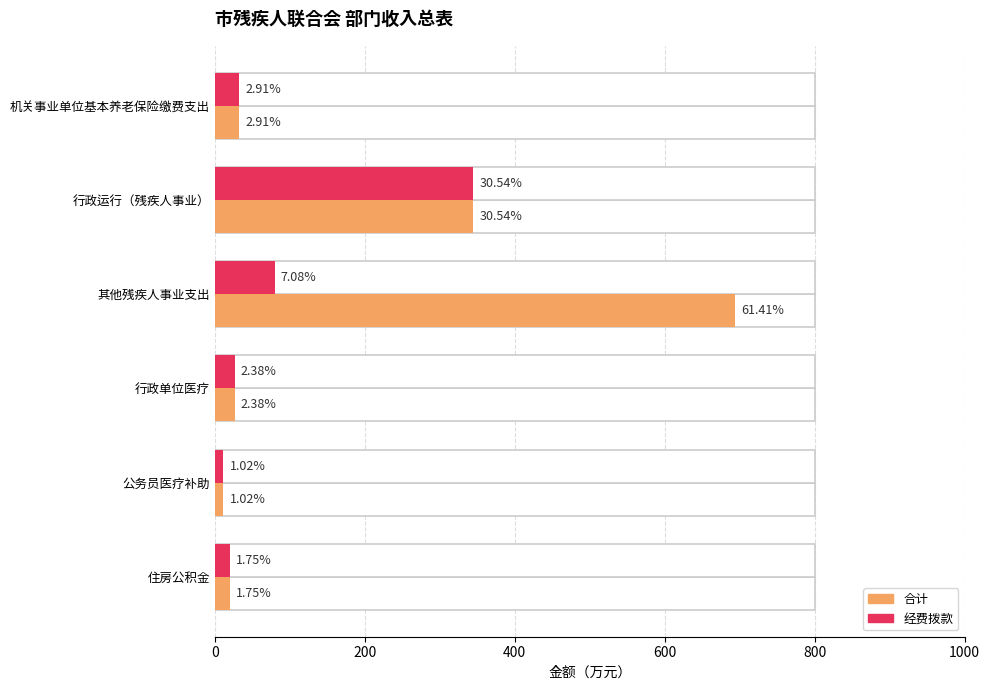

What are all the series names shown in the legend?

合计, 经费拨款